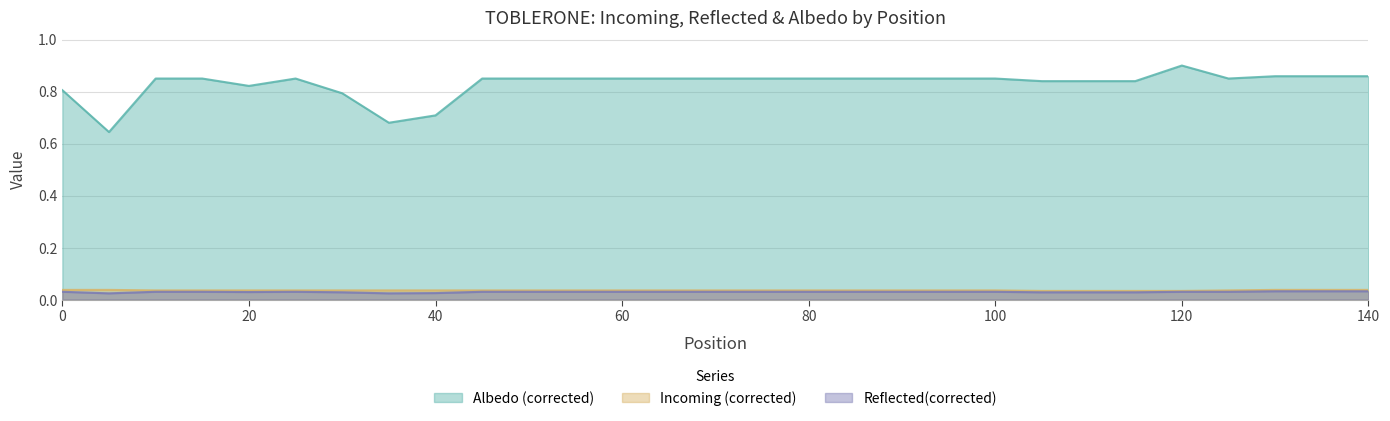

Reading left to right, list all the values displayed in this chart.

Incoming (corrected): 0.0	0.0	0.0	0.0	0.0	0.0	0.0	0.0	0.0	0.0	0.0	0.0	0.0	0.0	0.0	0.0	0.0	0.0	0.0	0.0	0.0	0.0	0.0	0.0	0.0	0.0	0.0	0.0	0.0
Reflected(corrected): 0.0	0.0	0.0	0.0	0.0	0.0	0.0	0.0	0.0	0.0	0.0	0.0	0.0	0.0	0.0	0.0	0.0	0.0	0.0	0.0	0.0	0.0	0.0	0.0	0.0	0.0	0.0	0.0	0.0
Albedo (corrected): 0.8	0.6	0.8	0.8	0.8	0.8	0.8	0.7	0.7	0.8	0.8	0.8	0.8	0.8	0.8	0.8	0.8	0.8	0.8	0.8	0.8	0.8	0.8	0.8	0.9	0.8	0.9	0.9	0.9